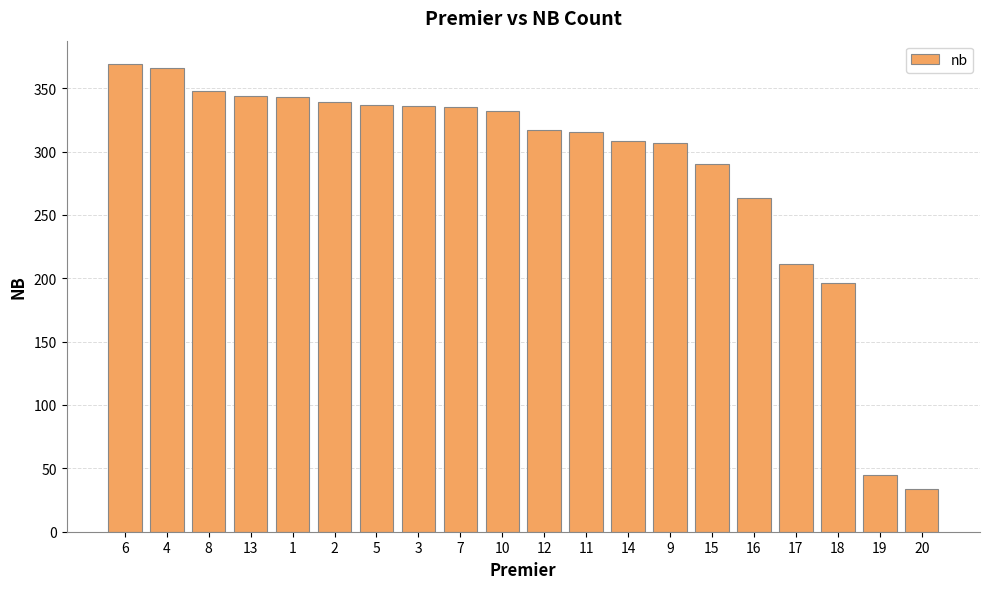

What is the maximum value shown in the chart?

369